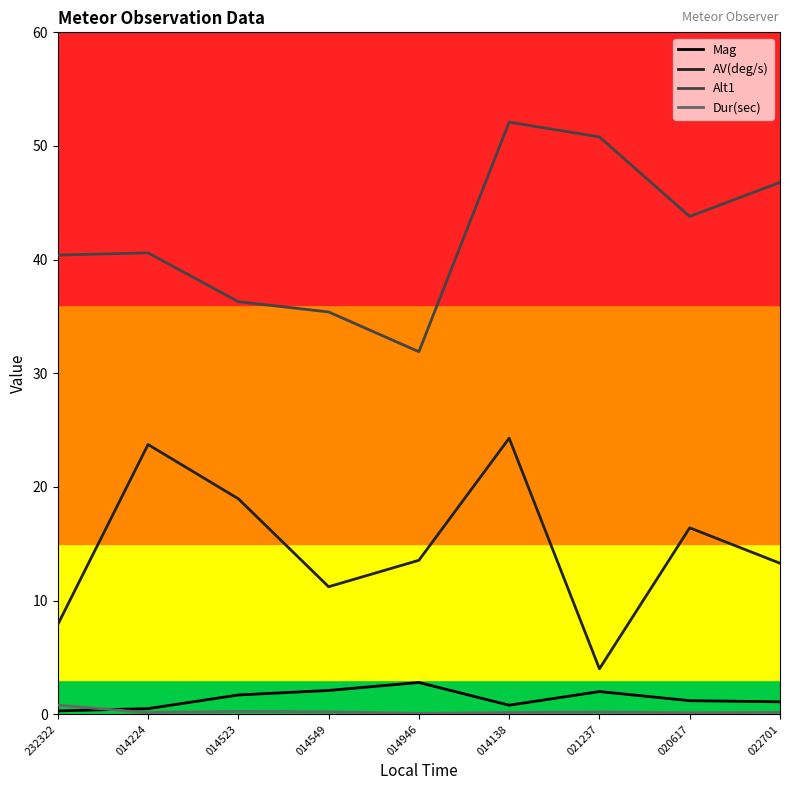

True or false: AV(deg/s) and Dur(sec) intersect in this chart.

False